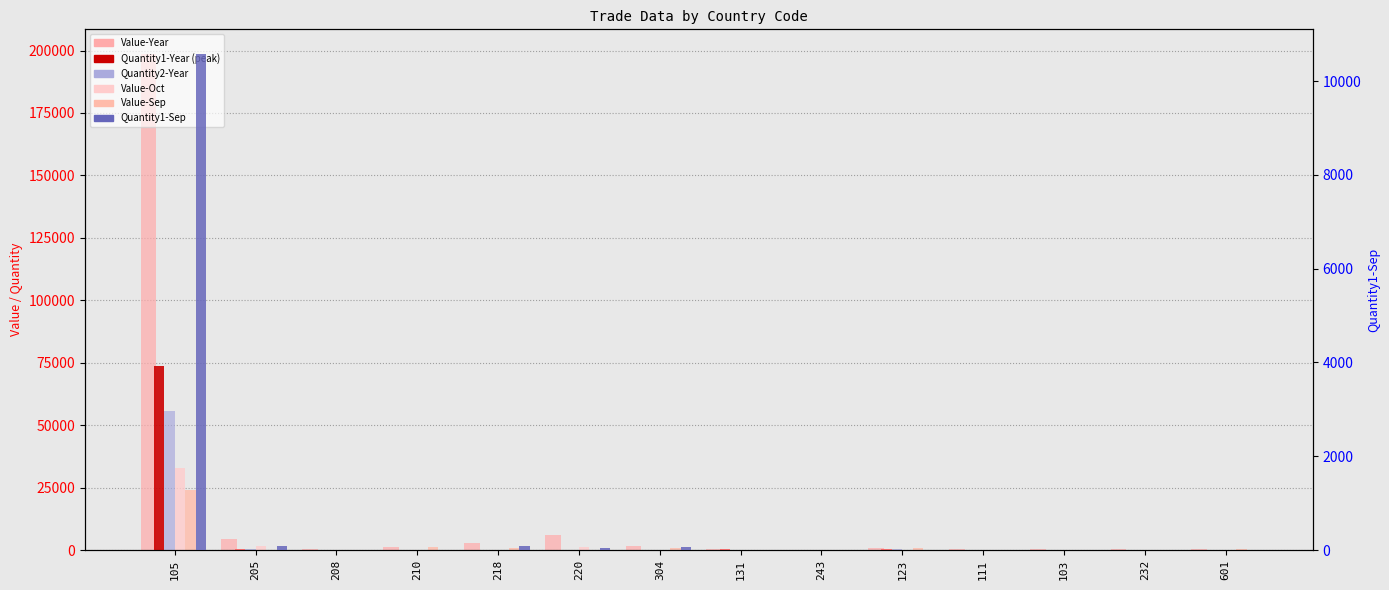

What is the sum of all Quantity2-Year values?

56980